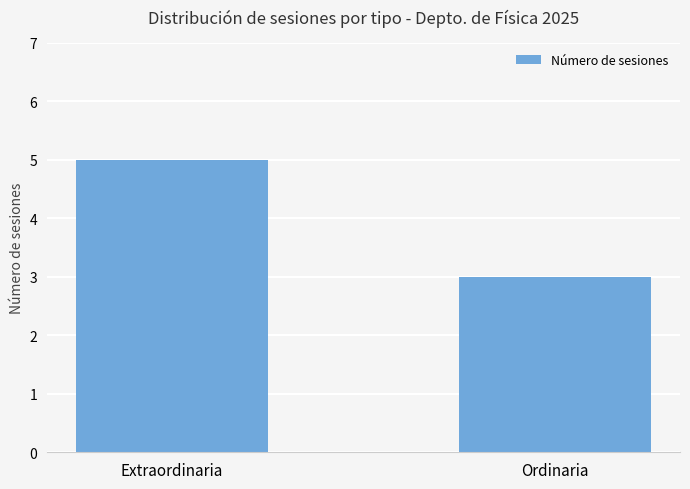

What is the label of the 2nd bar from the left?

Ordinaria